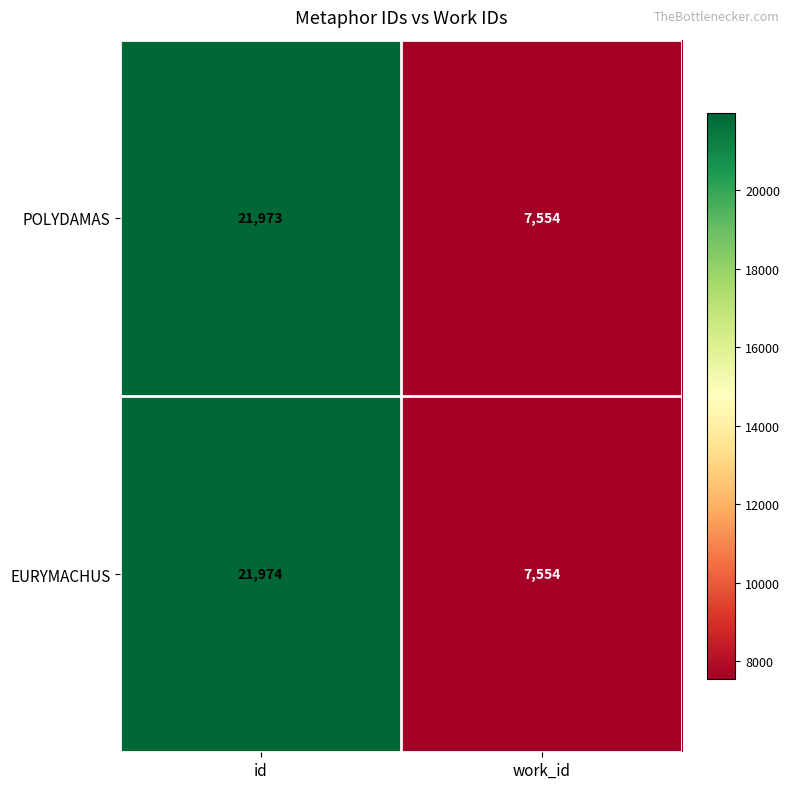

Which series has the largest total across all categories?

EURYMACHUS